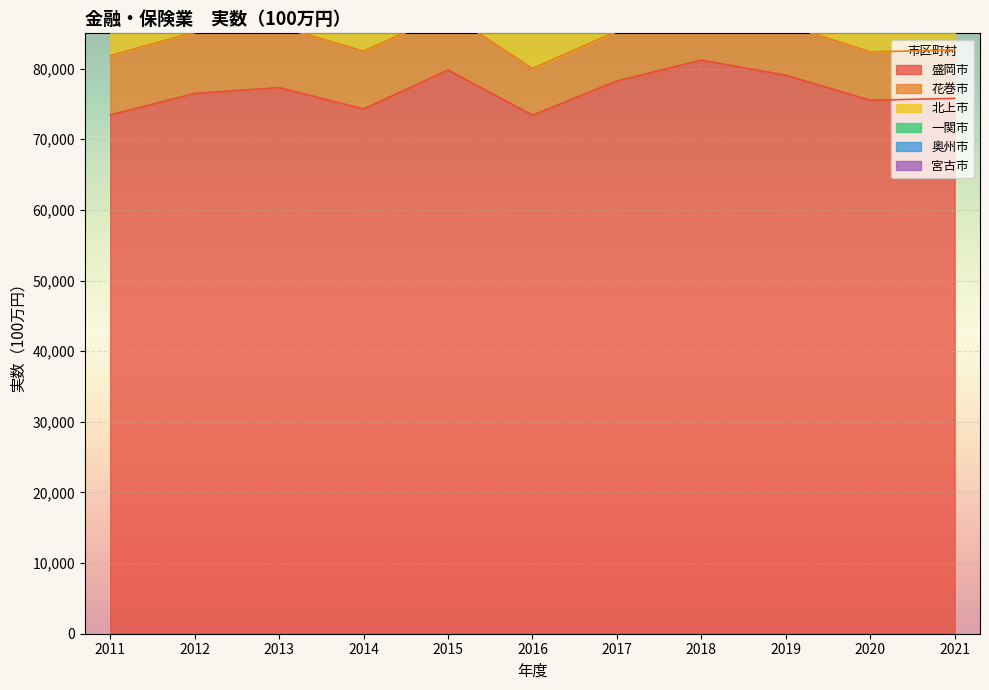

Is it true that 盛岡市 equals 126046 at 2012?

False